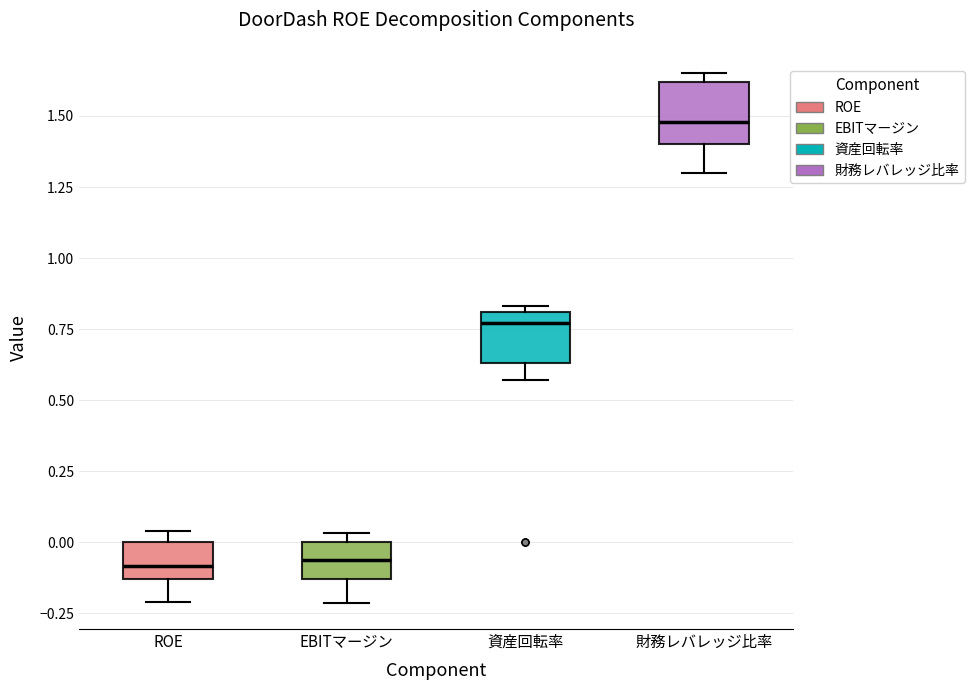

Where is the lower edge of the box for EBITマージン on the y-axis? The values are not printed on the chart, so give them approximately, as read against the axis.

-0.15